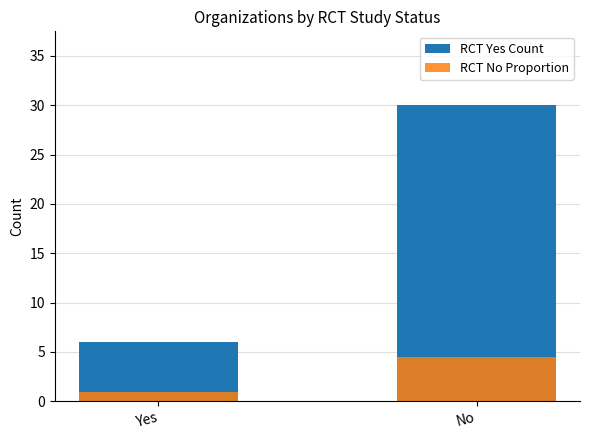

What are all the series names shown in the legend?

RCT Yes Count, RCT No Proportion